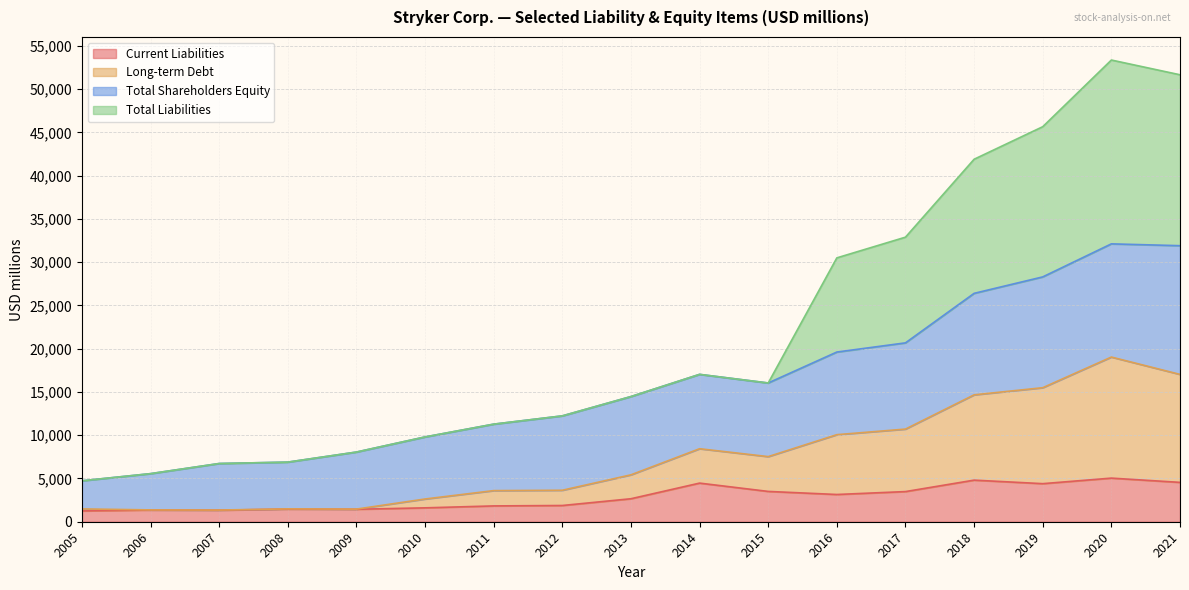

True or false: Current Liabilities has a value of 1249 at 2005.

True